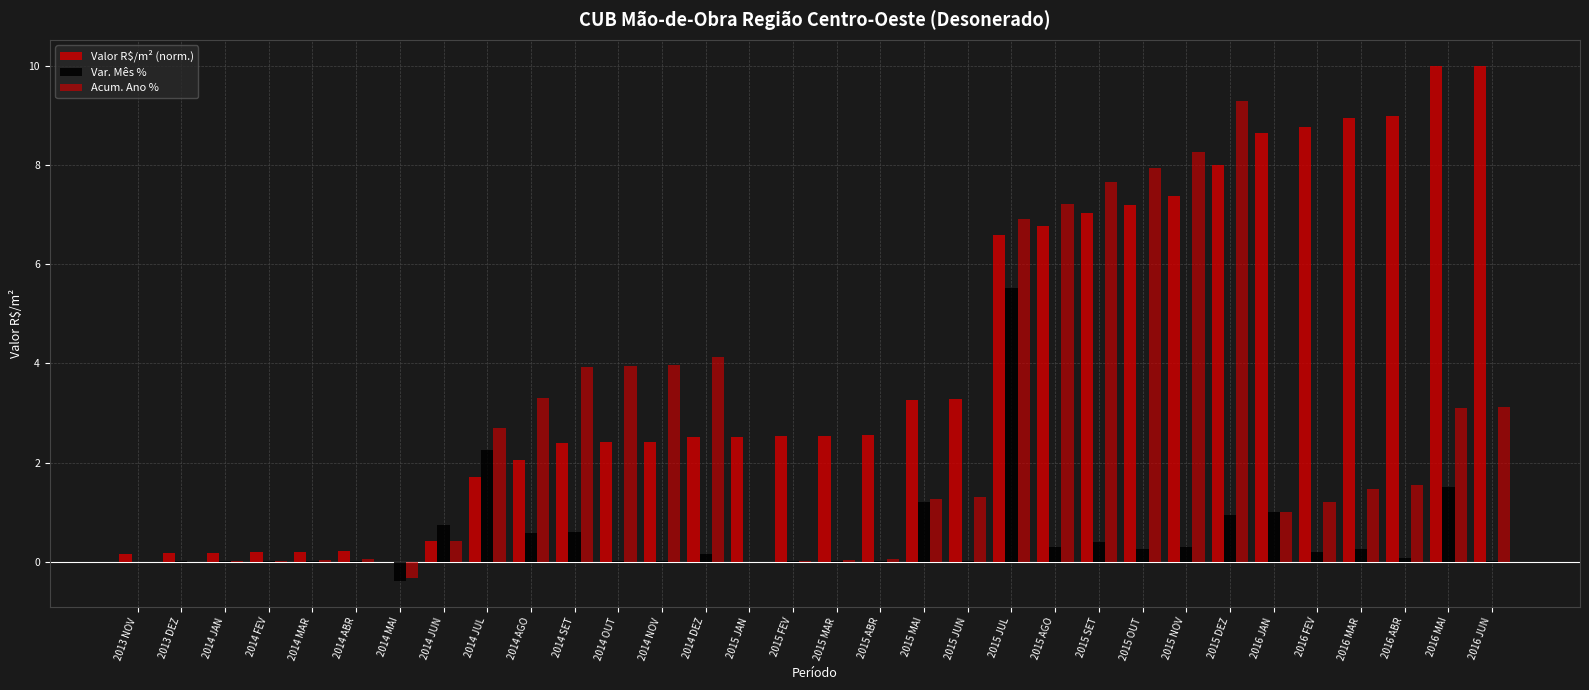

Which label corresponds to the smallest value in the chart?

2014 MAI